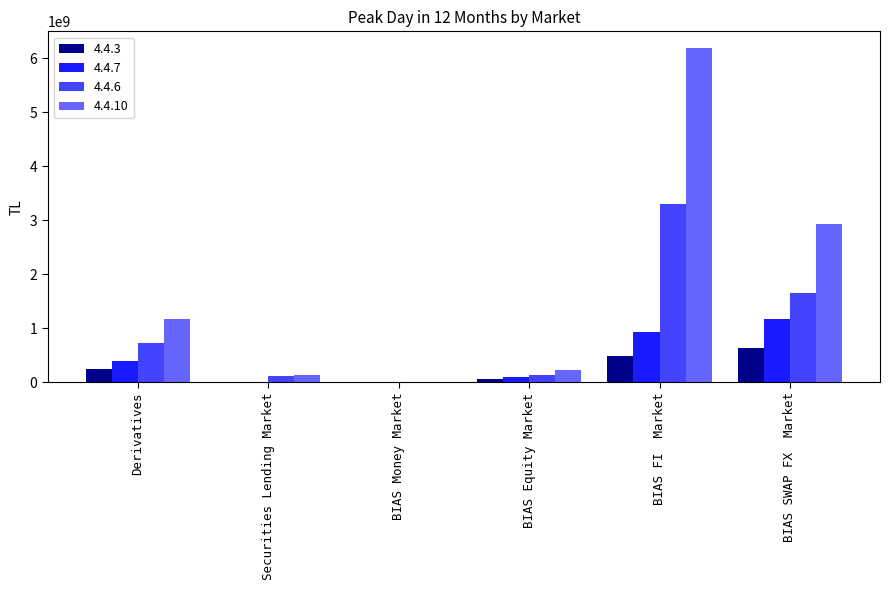

What is the spread (max minus min) of values at Derivatives?

925753789.8